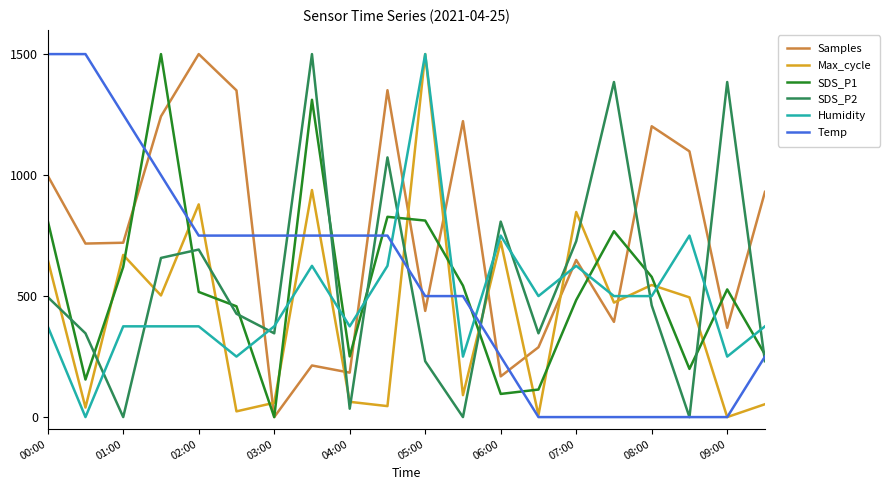

How many values in the SDS_P1 series are below 527?

10